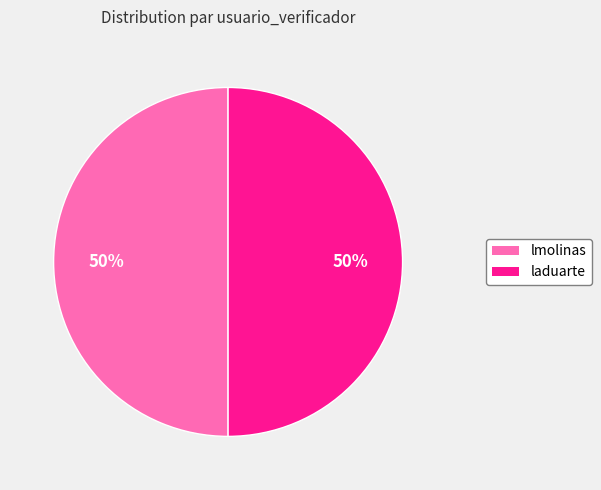

To the nearest percent, what portion does lmolinas represent?

50%